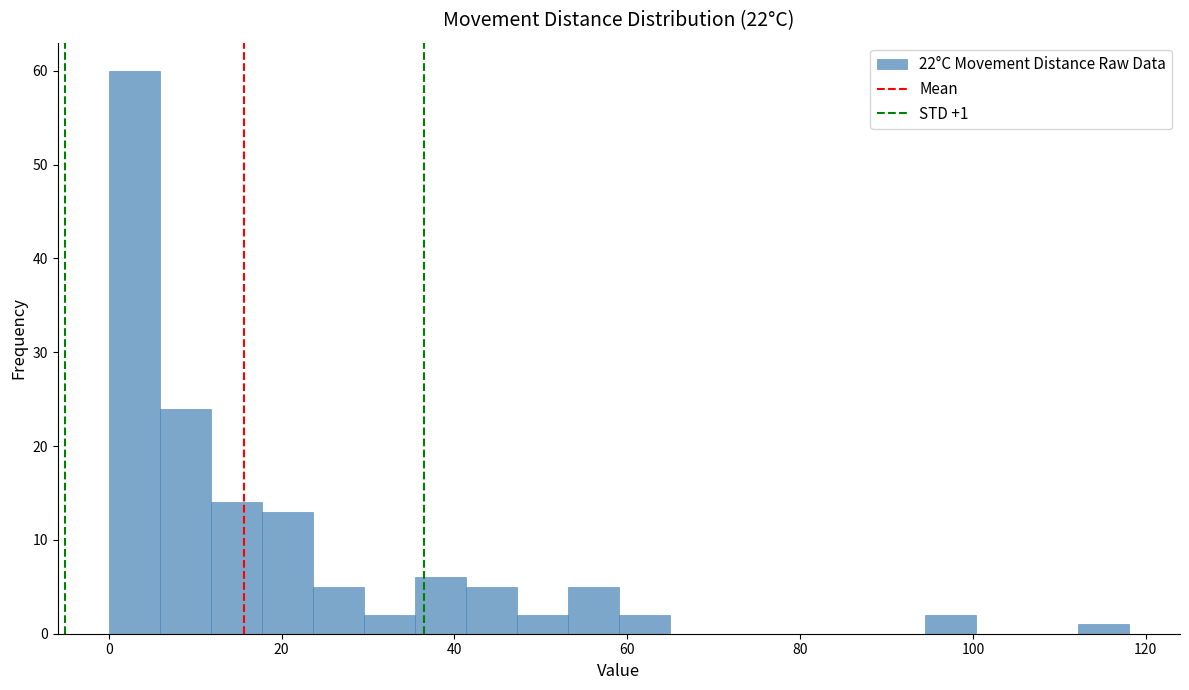

Around what value on the x-axis is the tallest bar? Give the approximate position of its centre, as read against the axis.

2